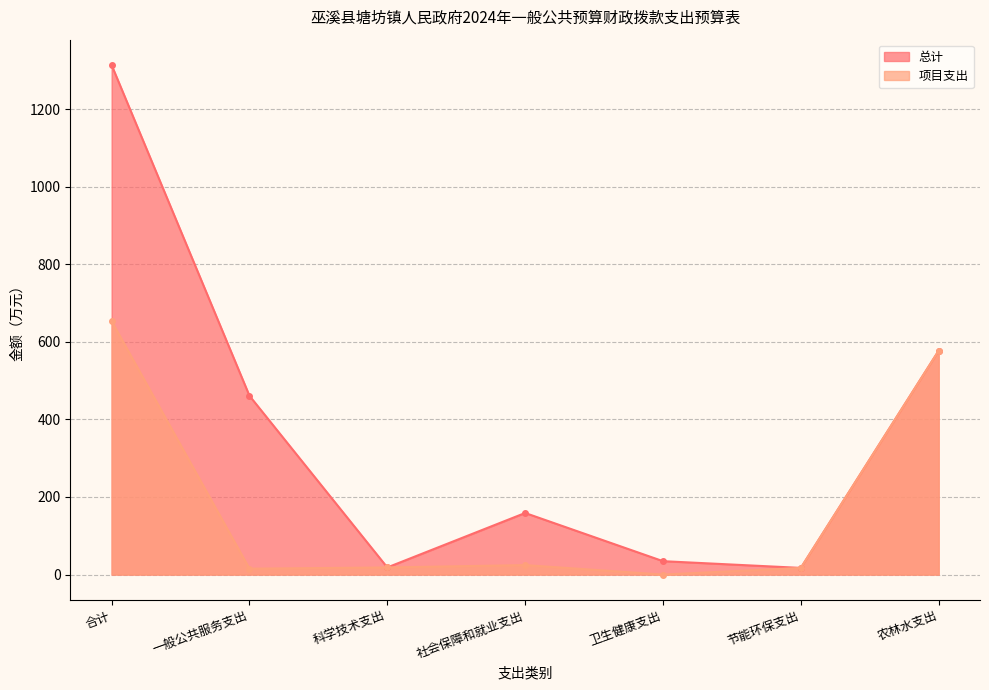

Reading left to right, list all the values displayed in this chart.

总计: 1313.1	460.8	18.3	158.7	34.5	17.1	576.8
项目支出: 653.1	15.2	18.3	24.4	0.0	17.1	576.8